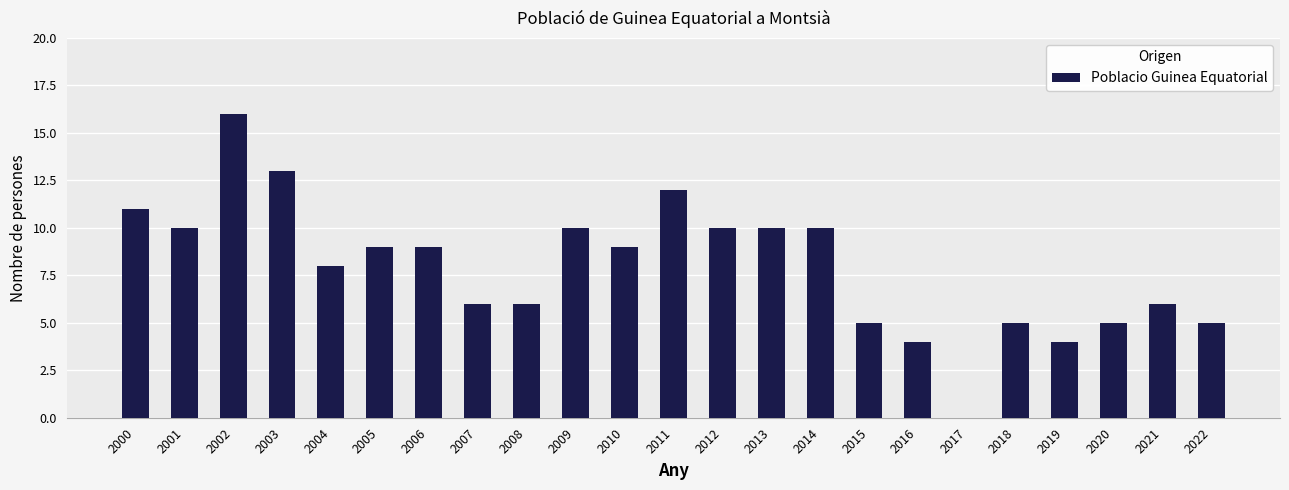

Approximately how many times larger is the value at 2008 compared to 2016?

1.5